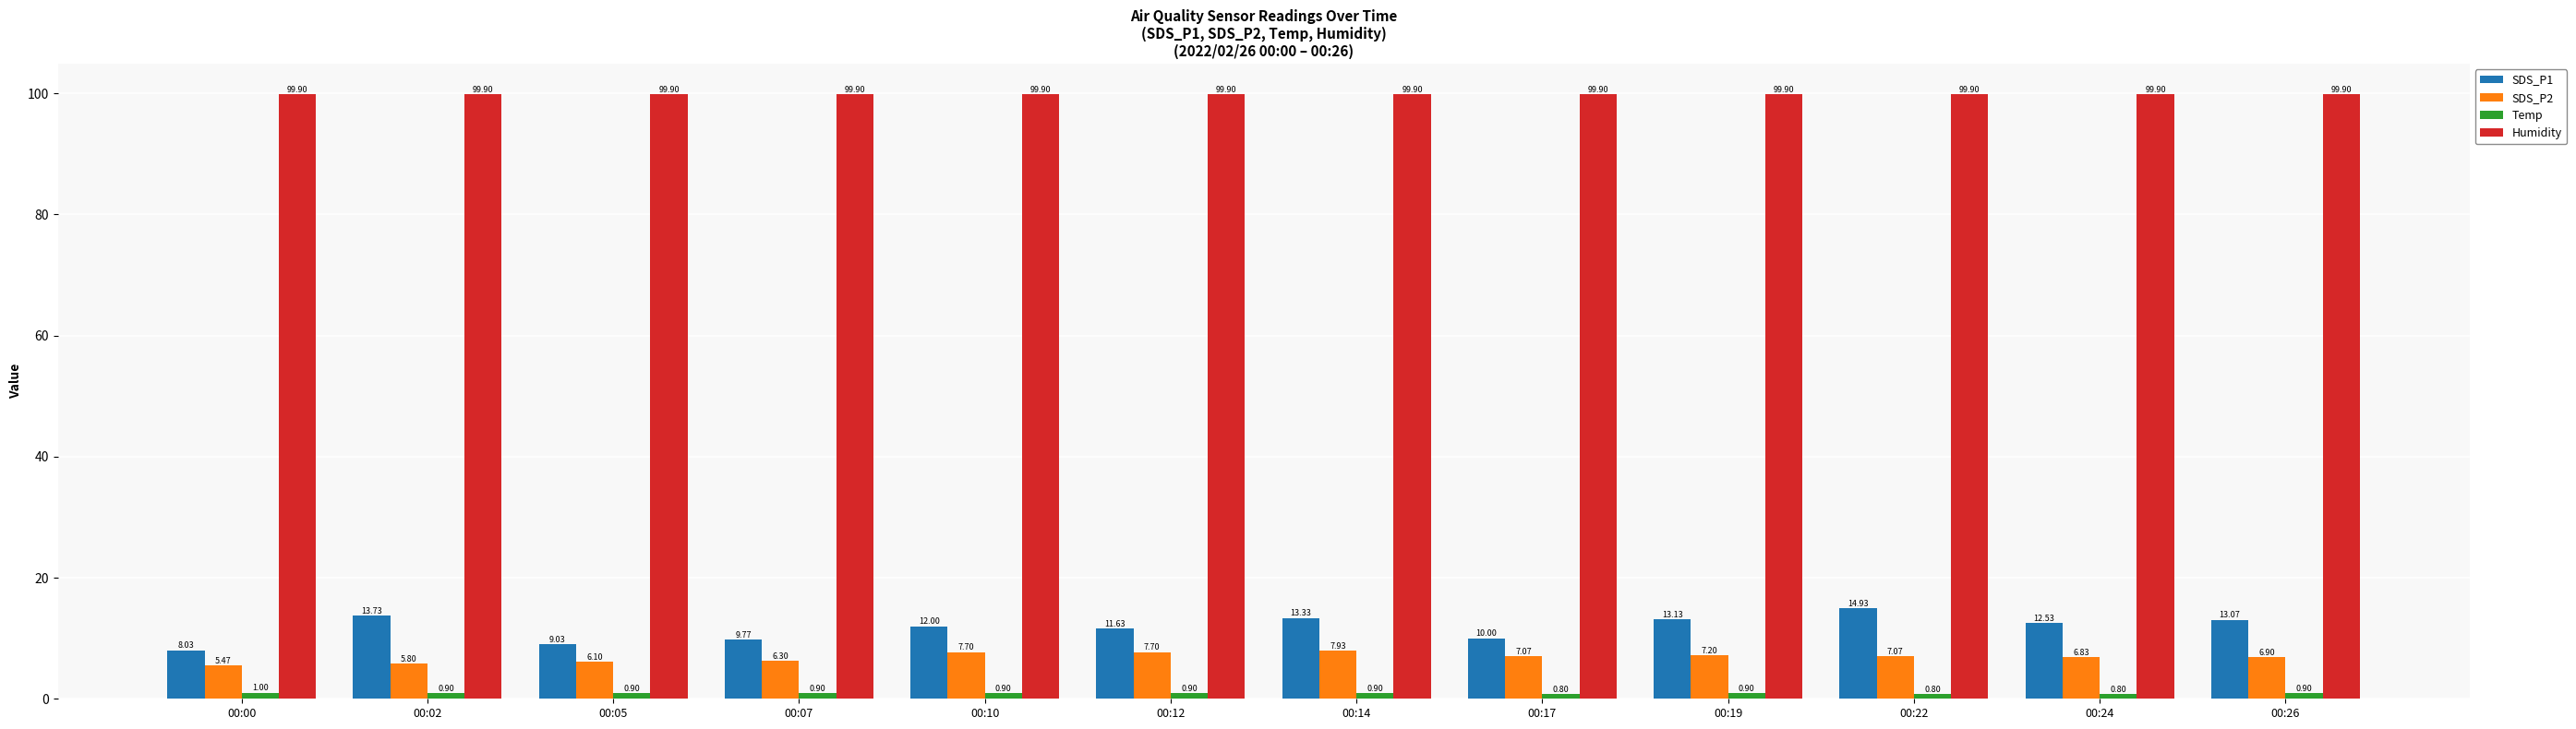

How many groups of bars are there?

12